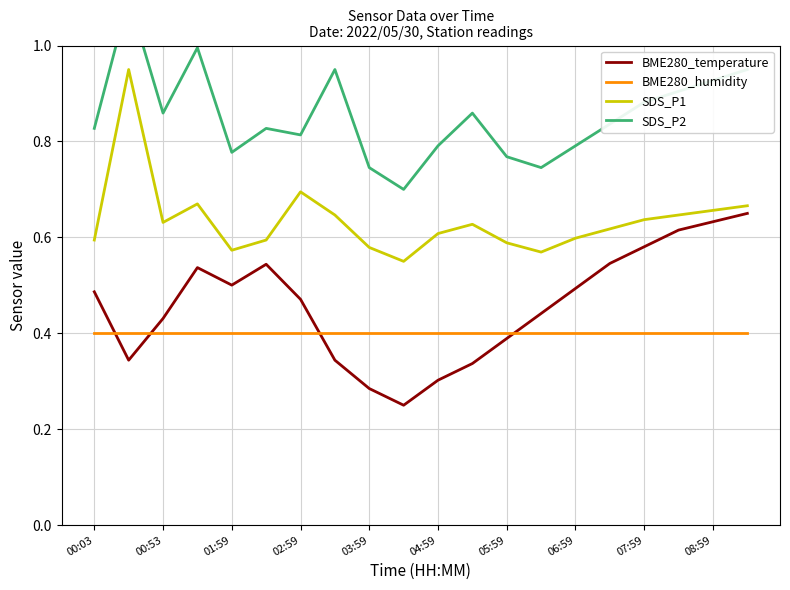

Which series has the largest total across all categories?

SDS_P2